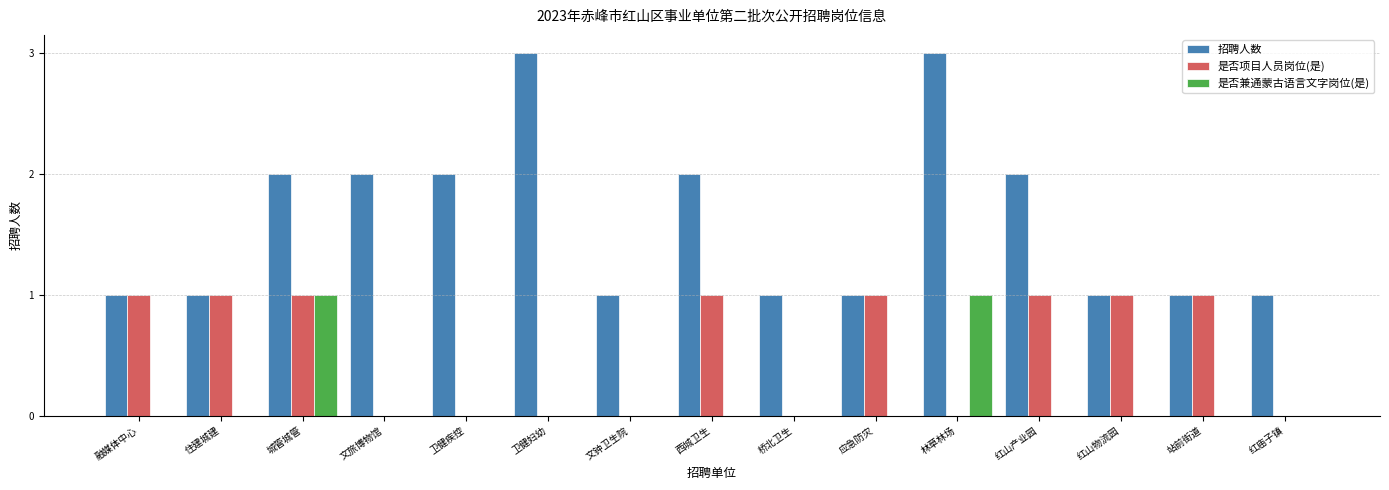

Which series changed the most between 应急防灾 and 红山产业园?

招聘人数